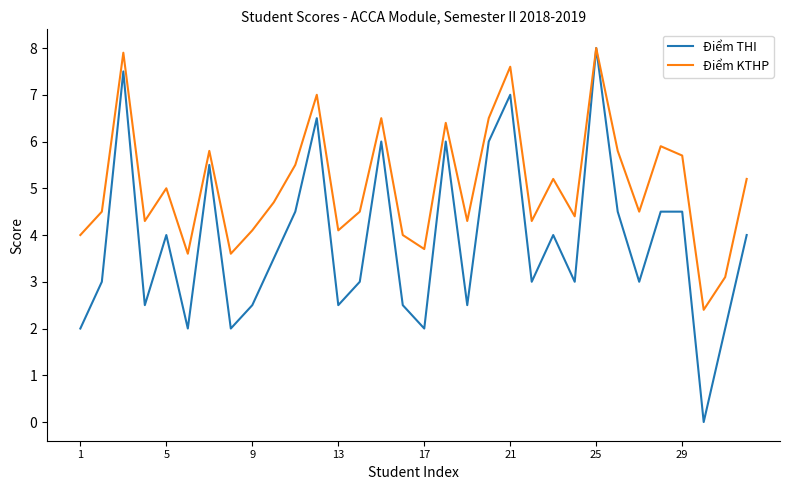

Which series has the largest total across all categories?

Điểm KTHP